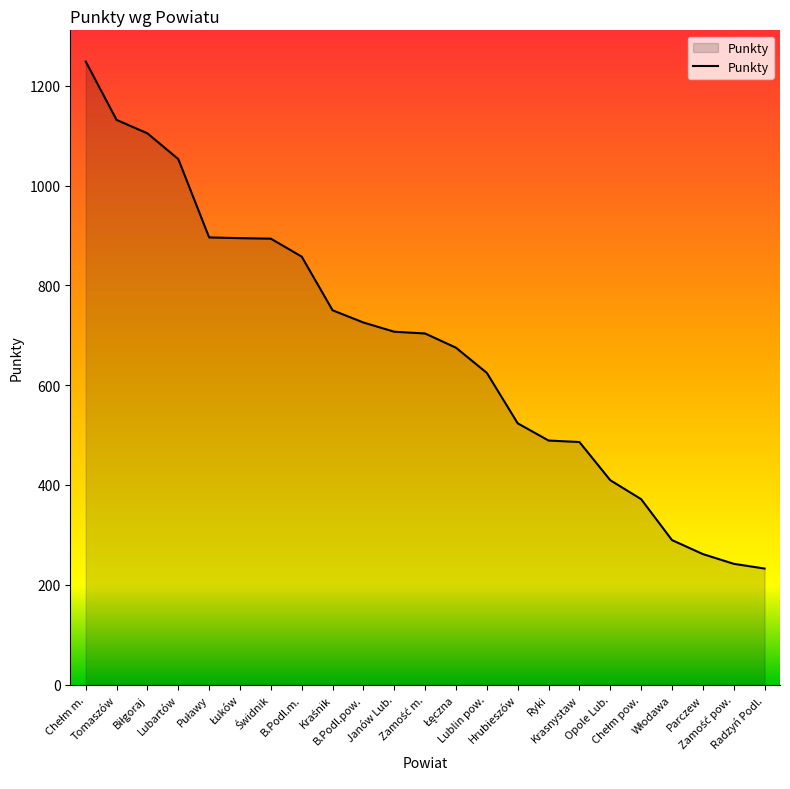

What is the minimum value shown in the chart?

232.5